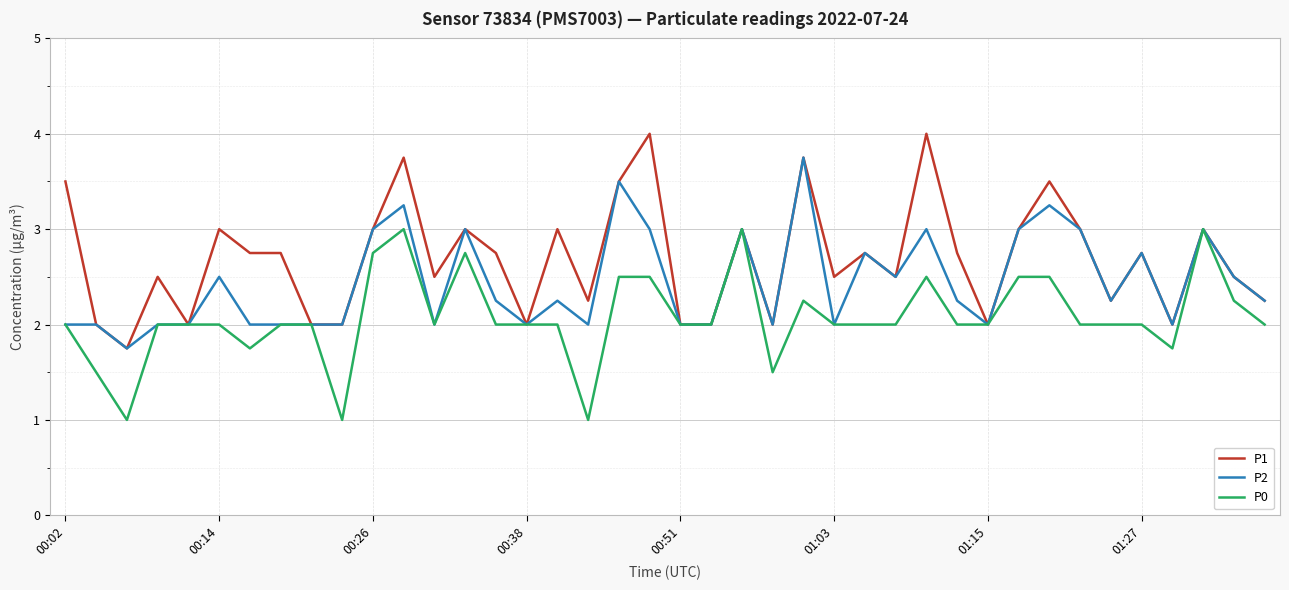

List the series in order of their peak value, highest first.

P1, P2, P0